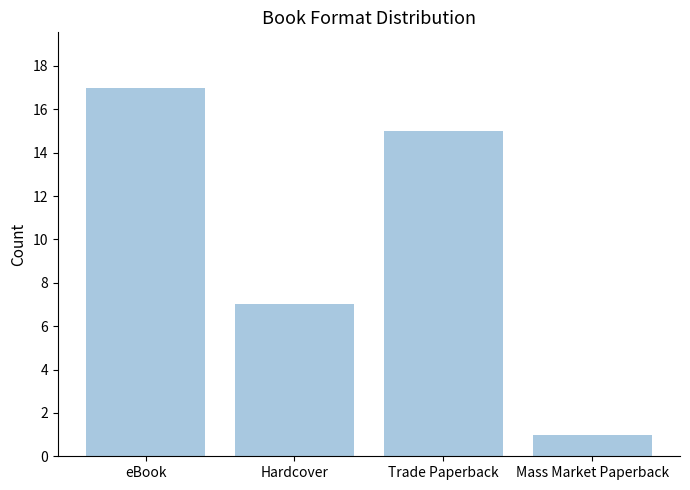

What is the greatest value displayed?

17